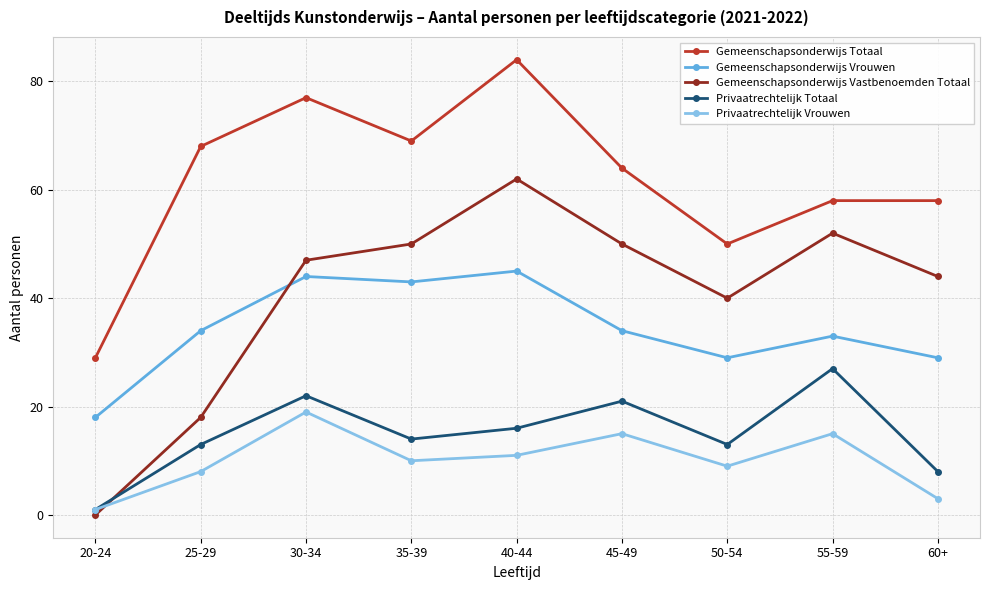

Which series has the largest total across all categories?

Gemeenschapsonderwijs Totaal